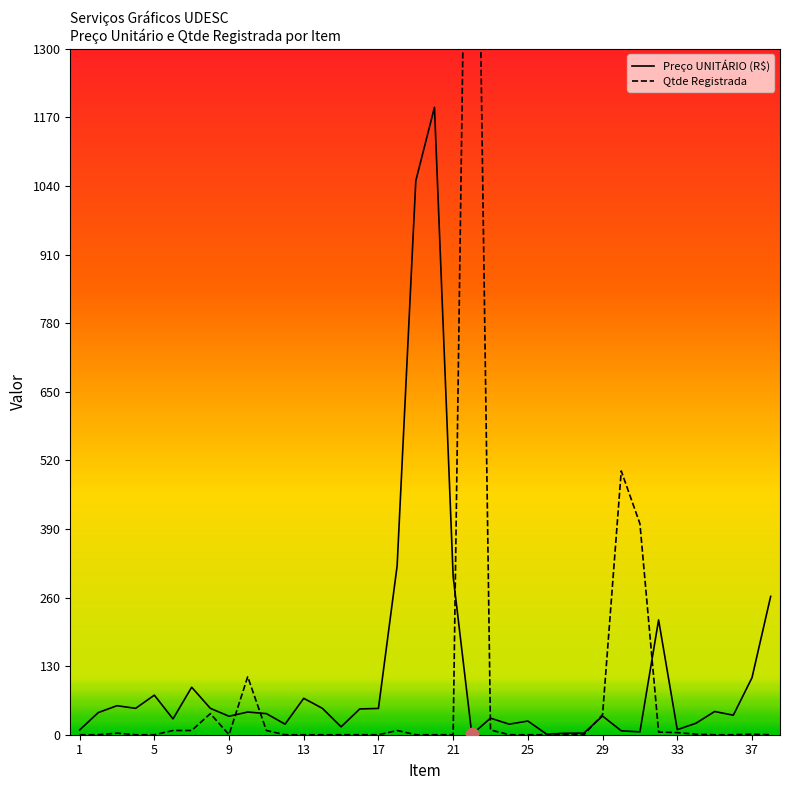

At how many categories does at least one series exceed 344?

5